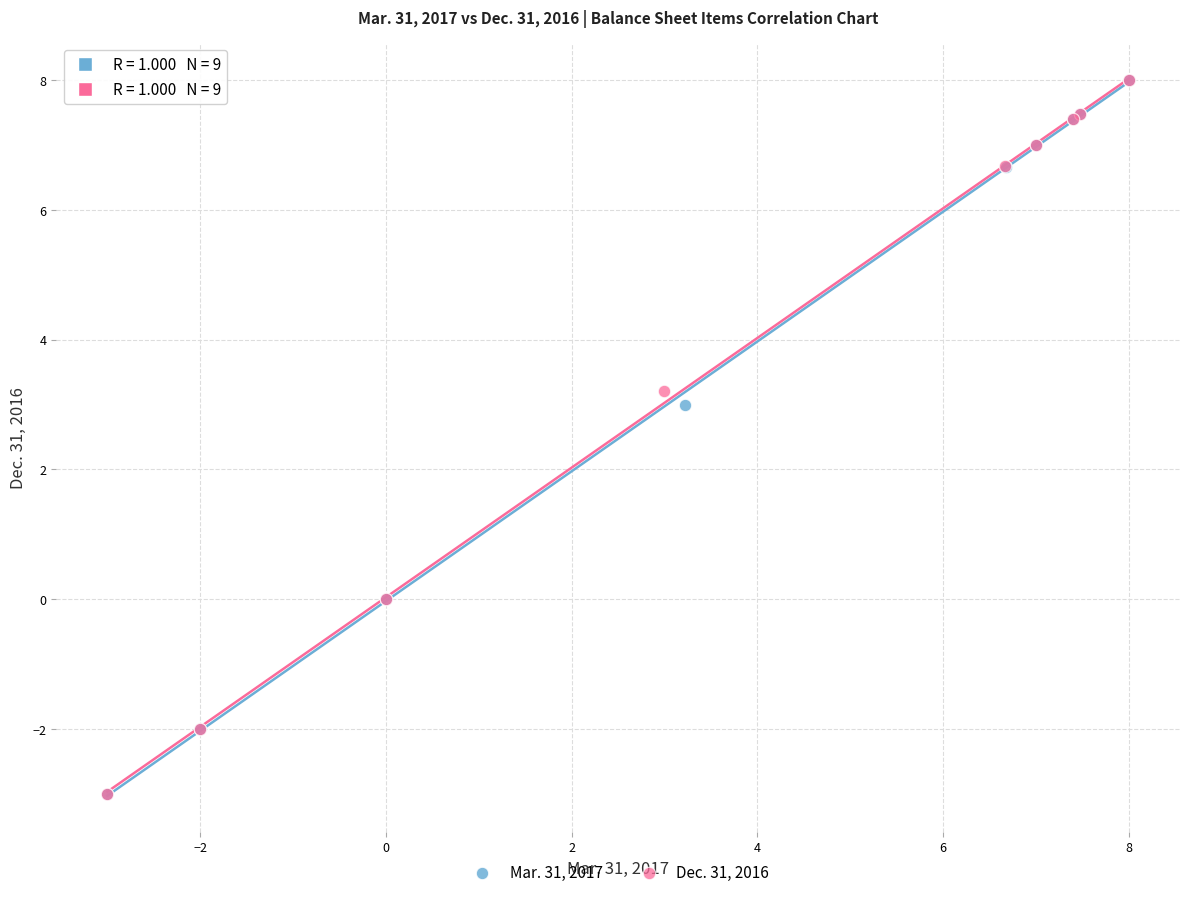

What are all the series names shown in the legend?

Mar. 31, 2017, Dec. 31, 2016